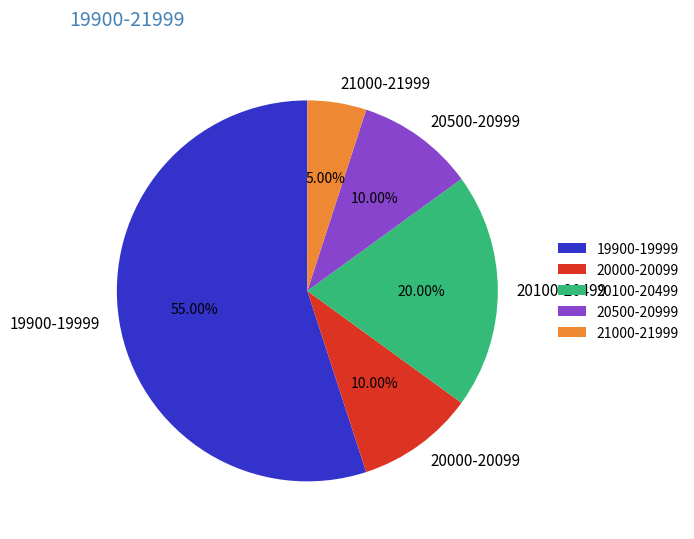

How many segments does this pie chart have?

5